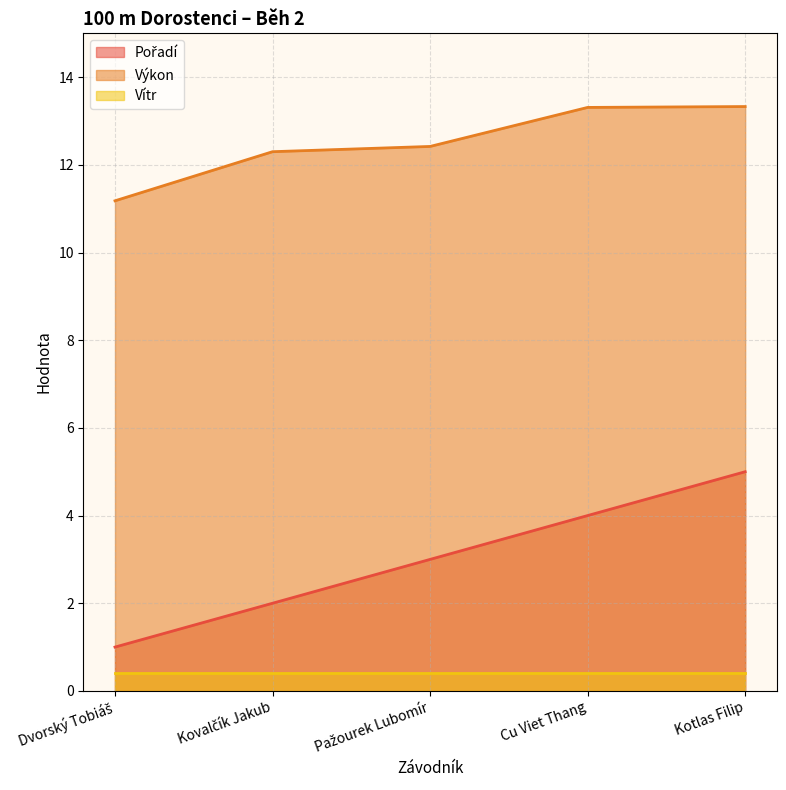

What is the lowest value of the Pořadí series?

1.0